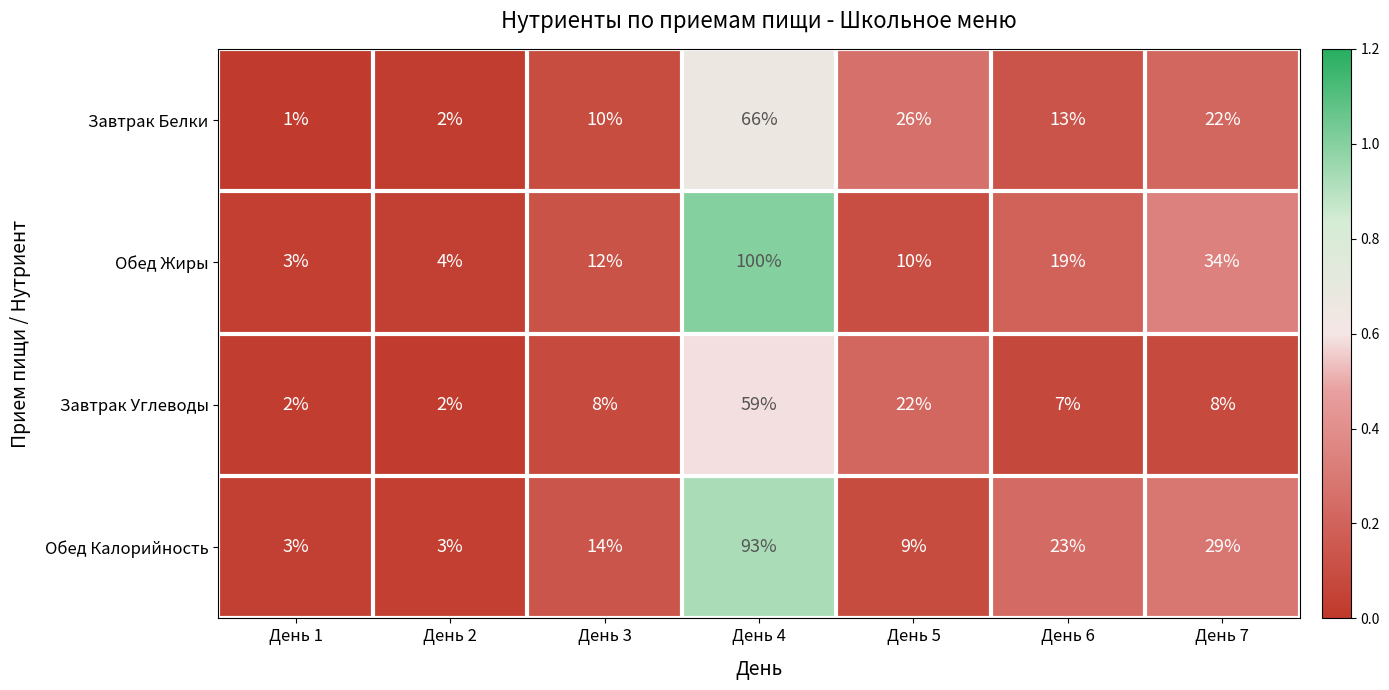

Where is Обед Жиры nearest to the value 51?

День 7